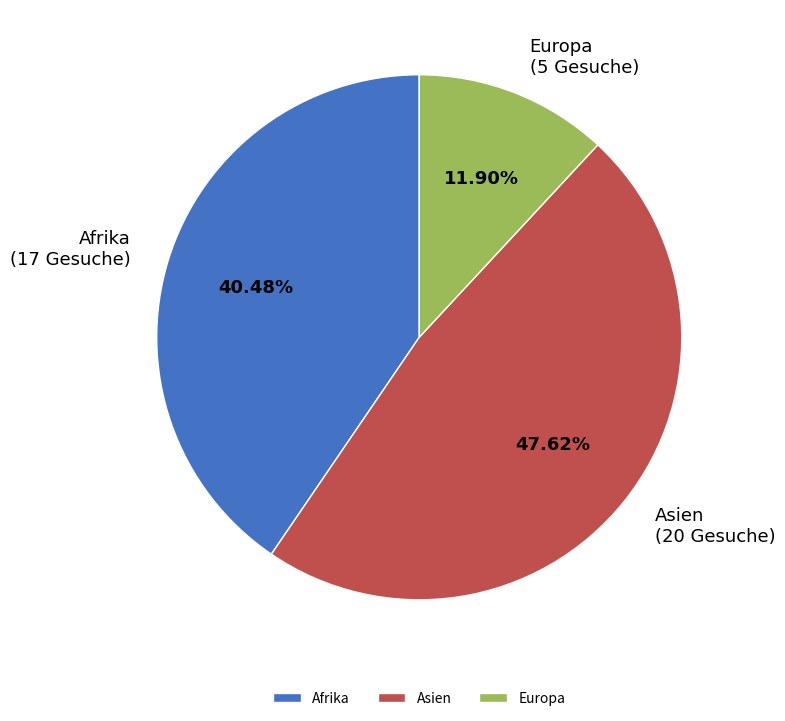

What is the largest slice in the pie chart?

Asien